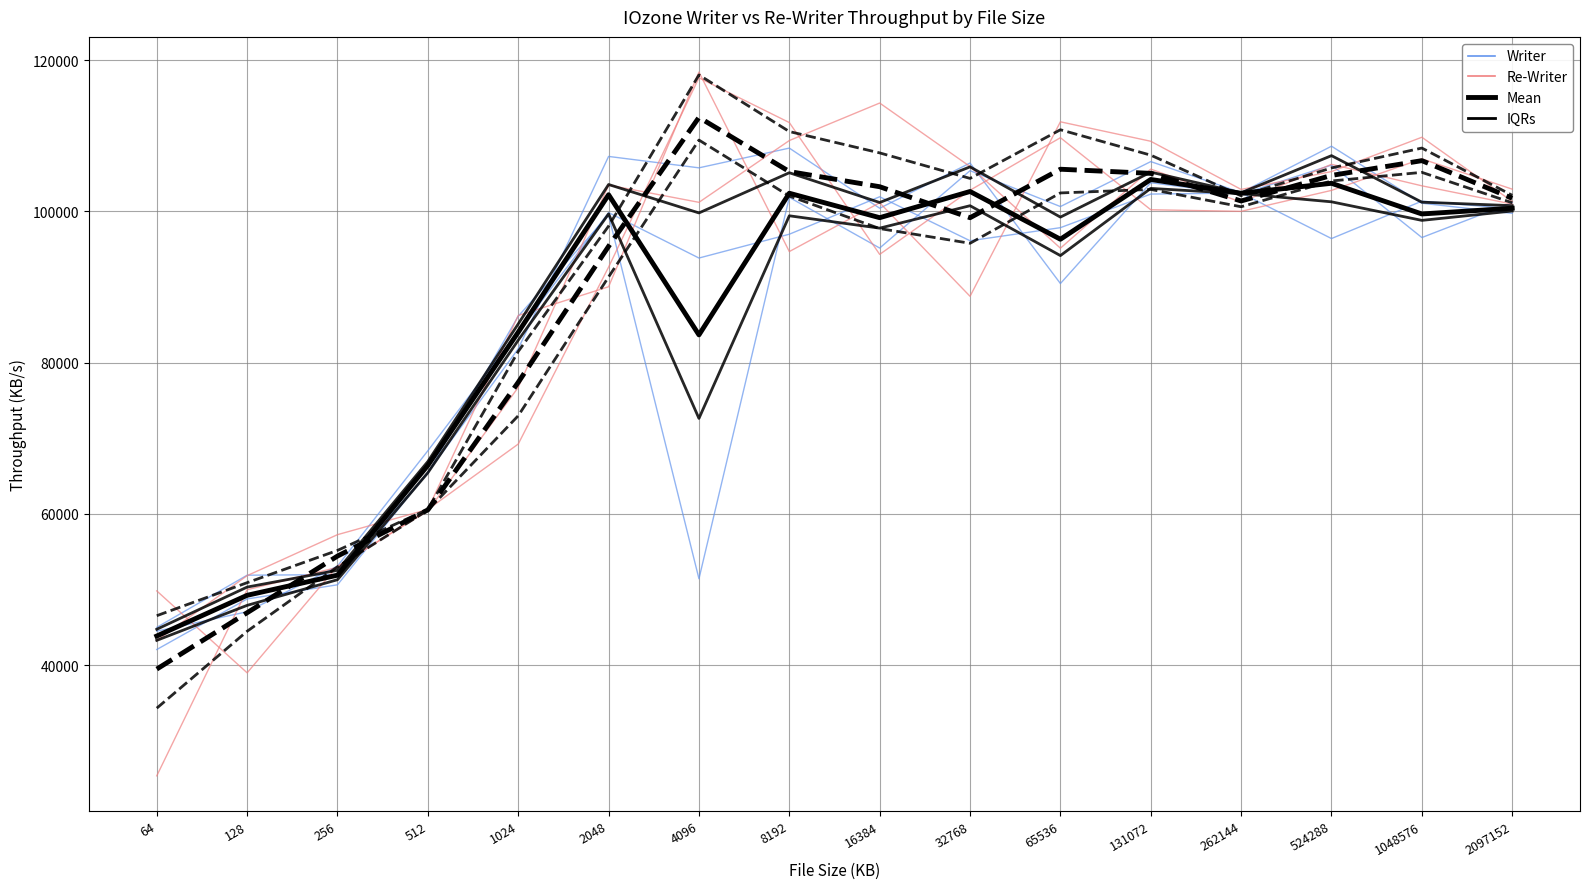

Is it true that Writer equals 106139.0 at 524288?

True